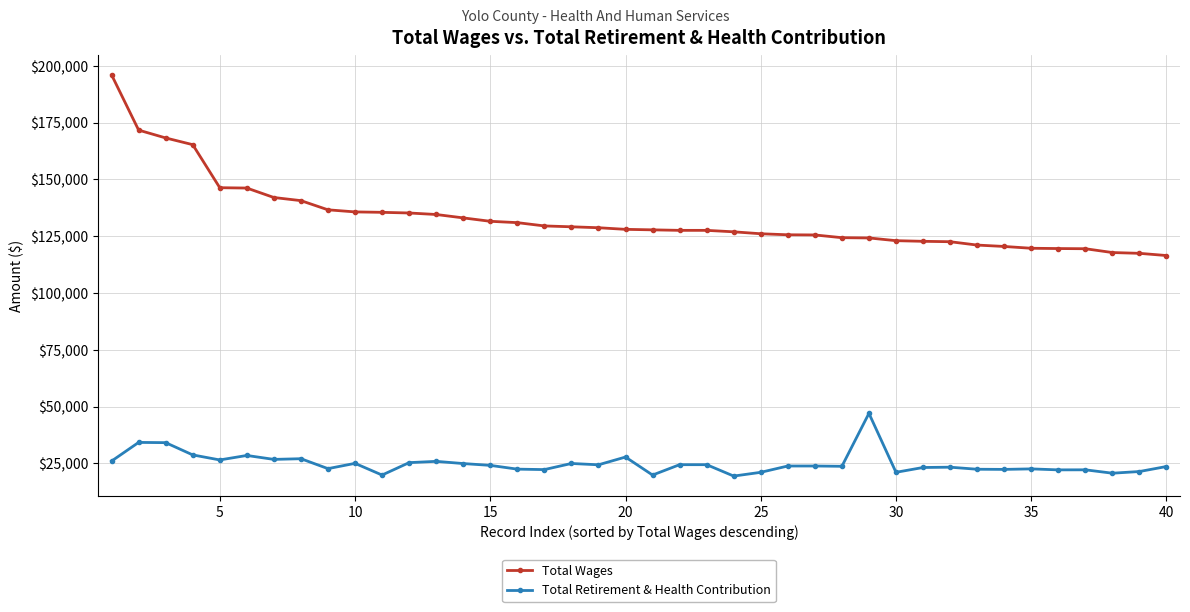

Rank the series by their average value, from lowest to highest.

Total Retirement & Health Contribution, Total Wages